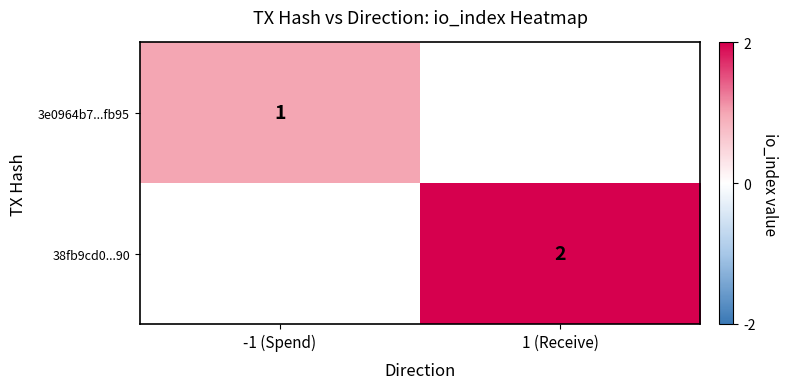

What is the maximum value shown in the chart?

2.0